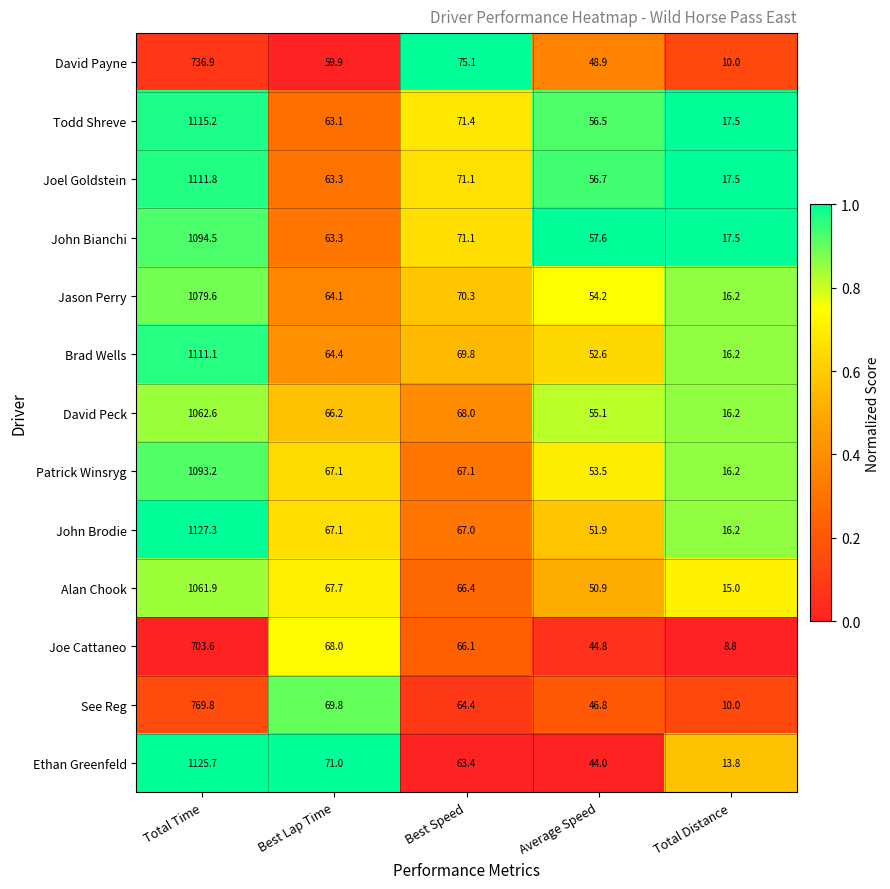

Which series has the largest total across all categories?

John Brodie